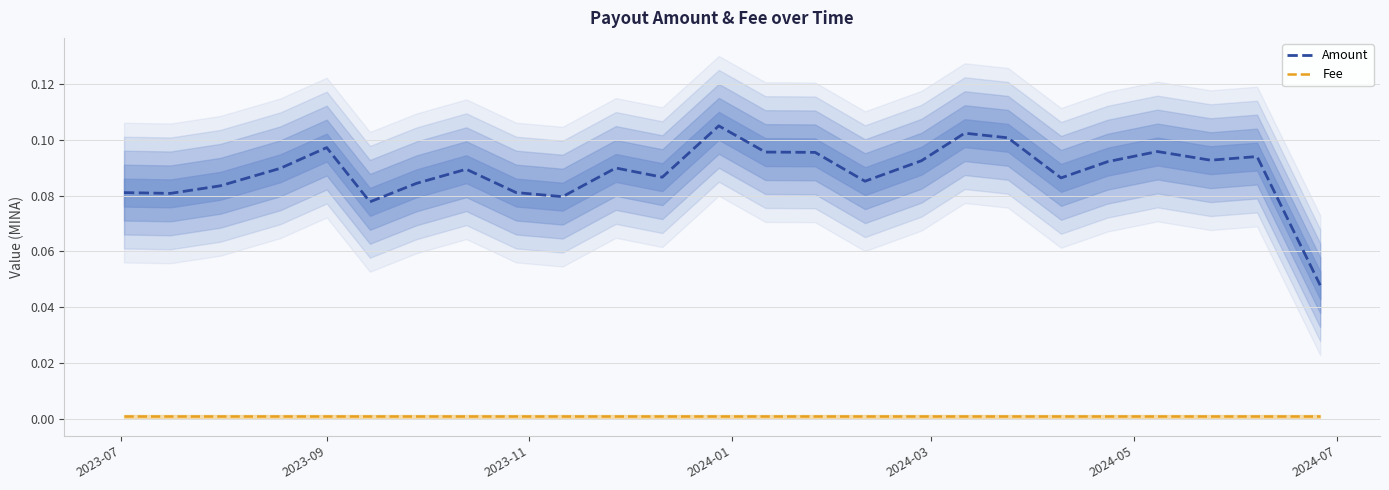

Which label corresponds to the smallest value in the chart?

2023-07